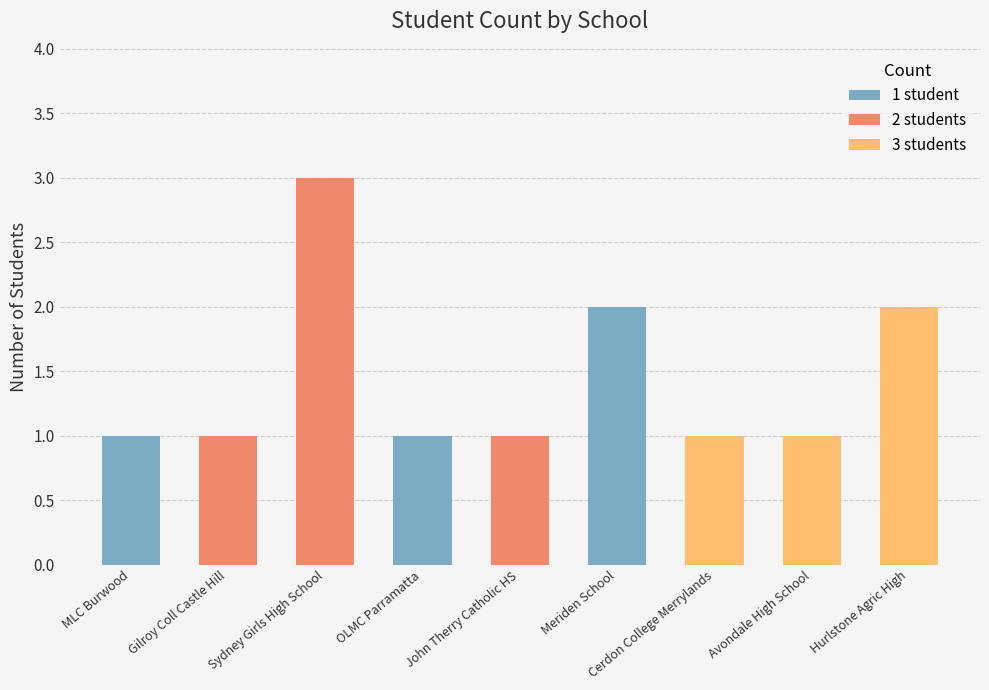

Count the values in the range 1 to 2.

8